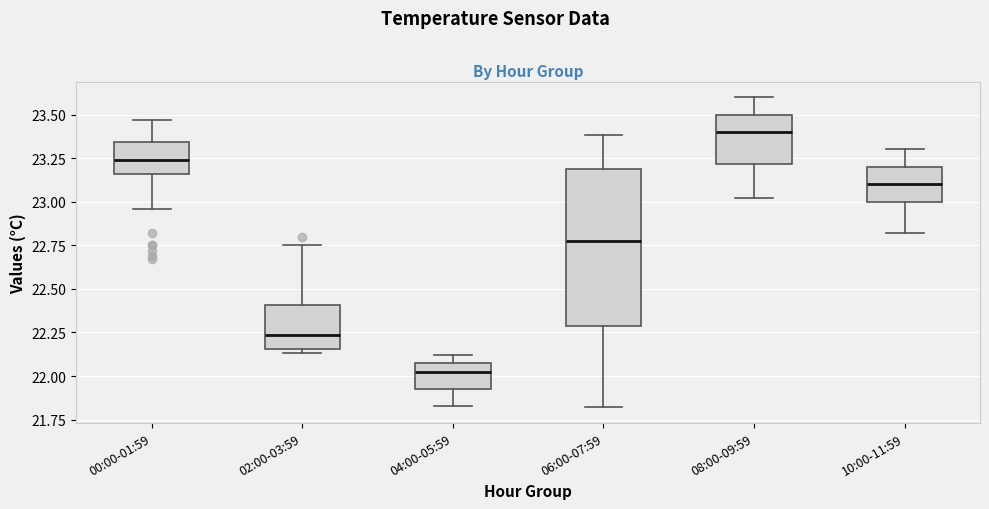

Which box is the tallest, from its lower edge to its upper edge?

06:00-07:59